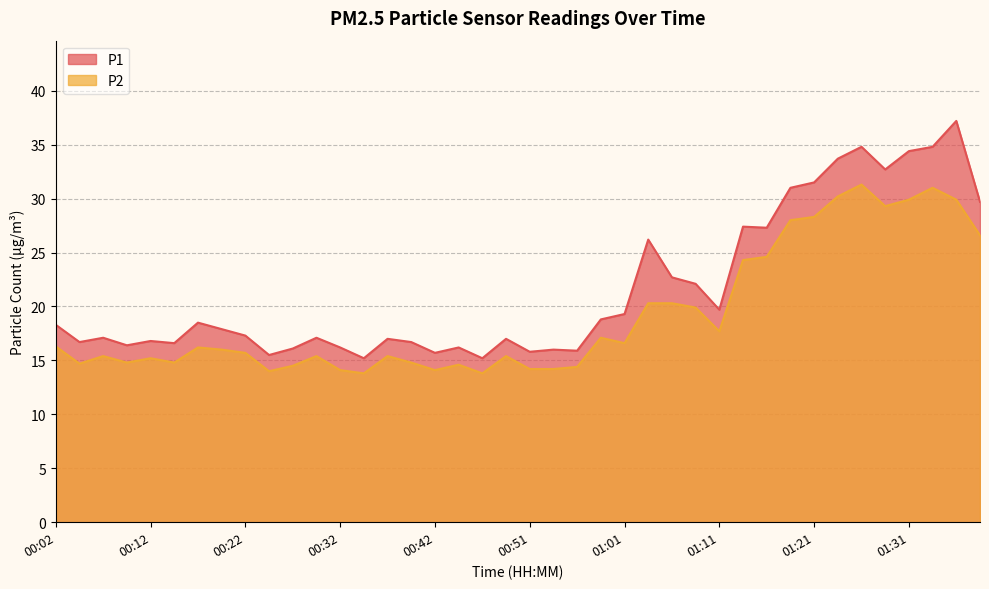

Is the value of P1 at 01:04 greater than the value of P2 at 01:33?

No